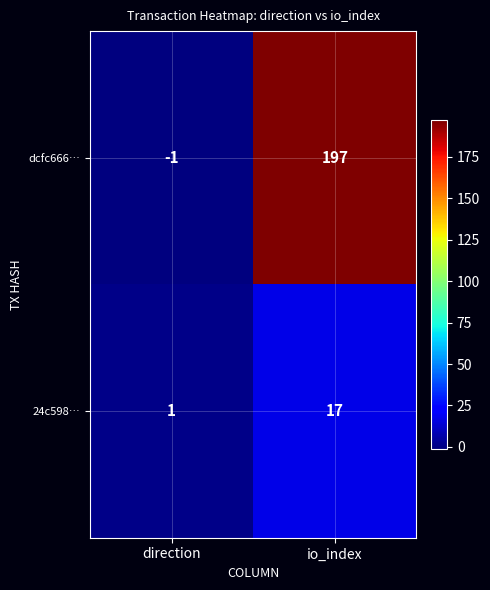

What is the smallest value displayed?

-1